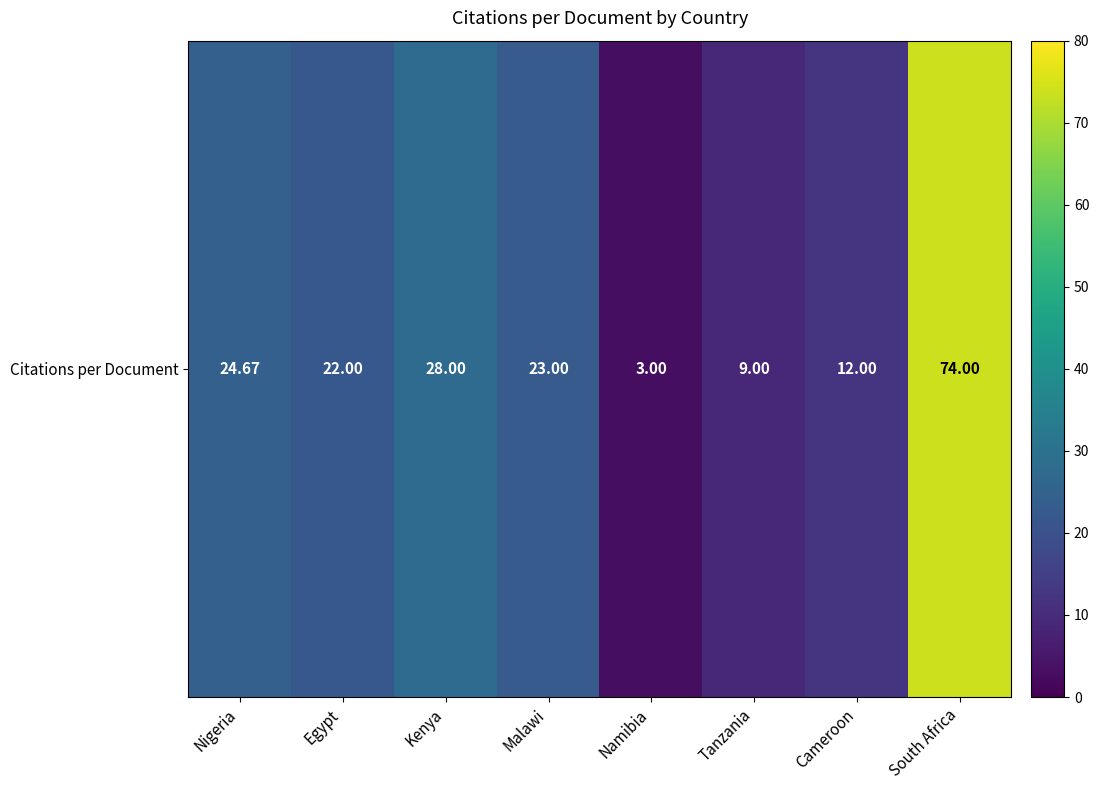

What is the difference between the maximum and second lowest values?

65.0